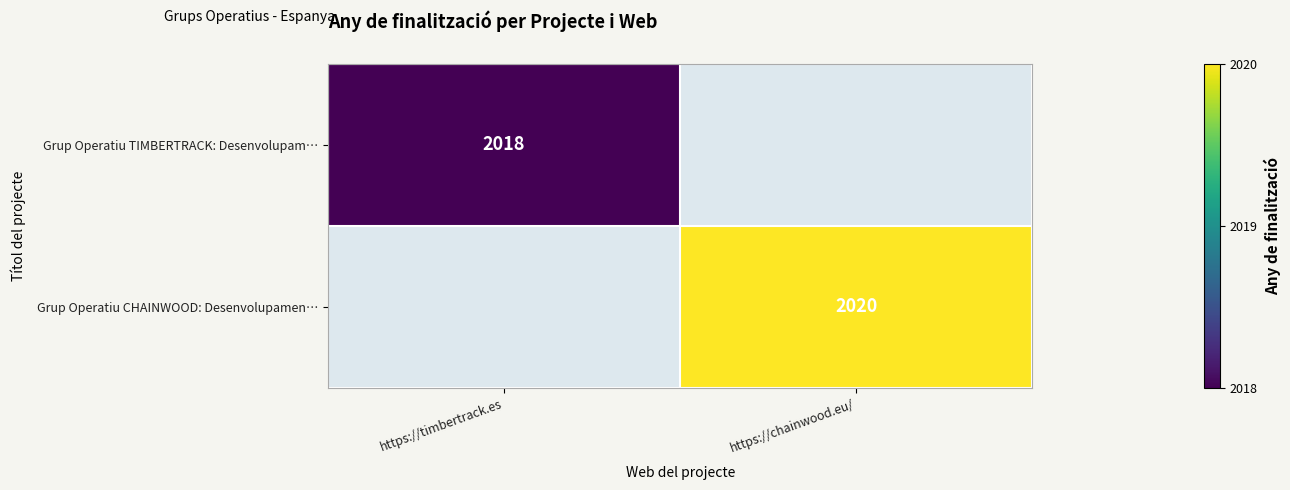

Is the value of Grup Operatiu TIMBERTRACK: Desenvolupam… at https://timbertrack.es greater than the value of Grup Operatiu CHAINWOOD: Desenvolupamen… at https://chainwood.eu/?

No